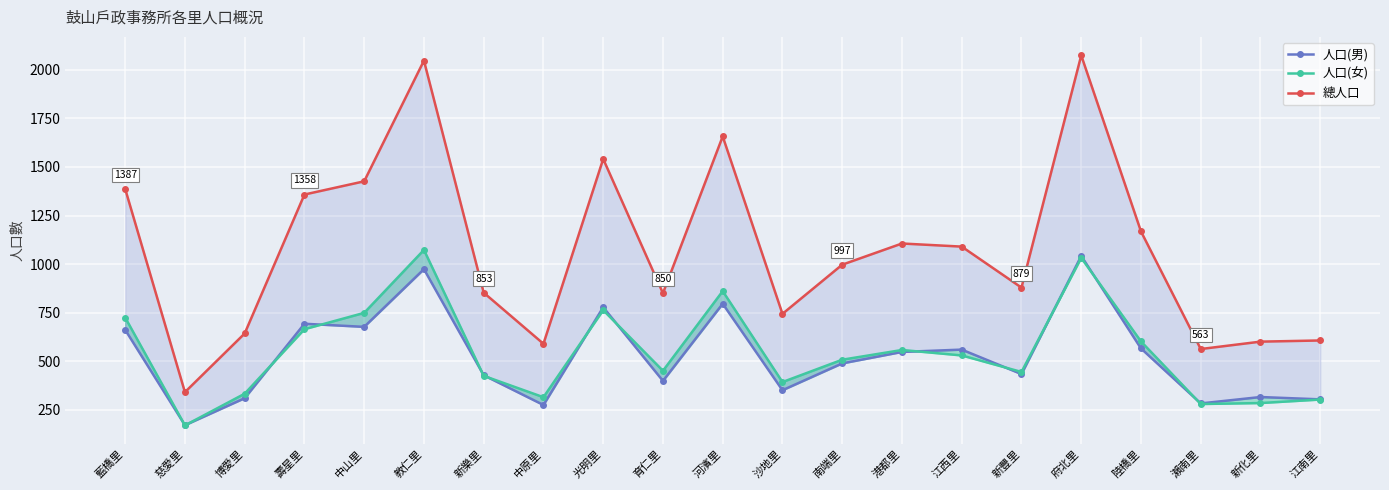

Where is 總人口 nearest to the value 1207?

陸橋里